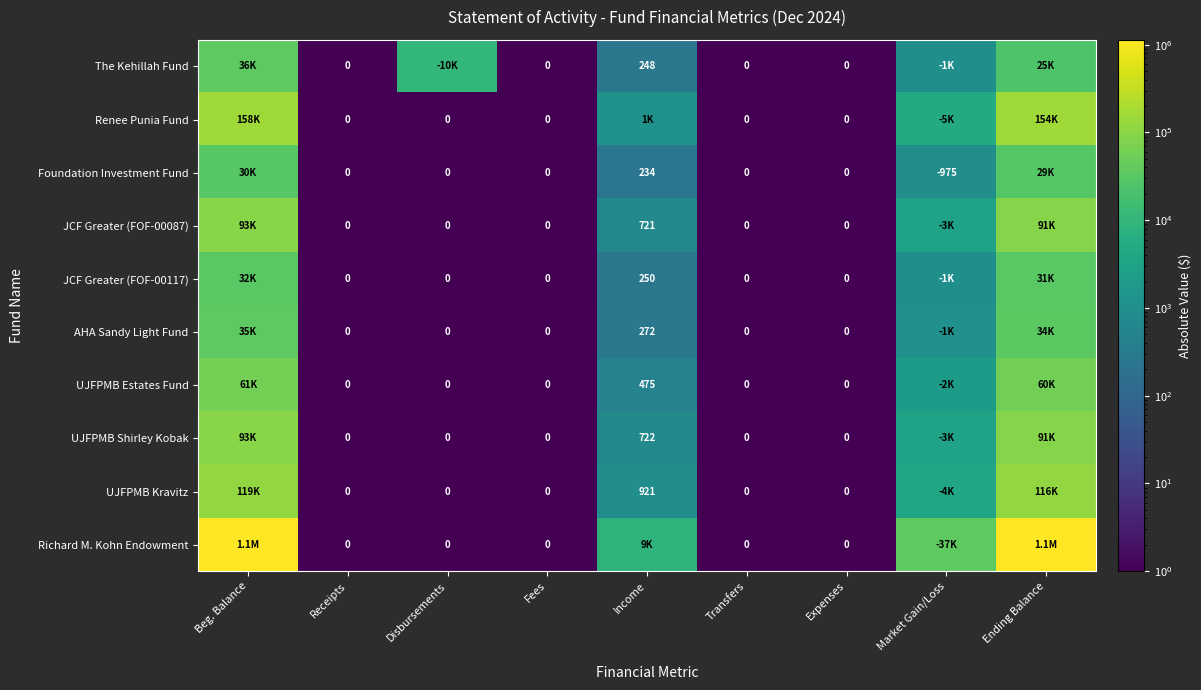

The value of Renee Punia Fund at Income is 1696.9. True or false?

False